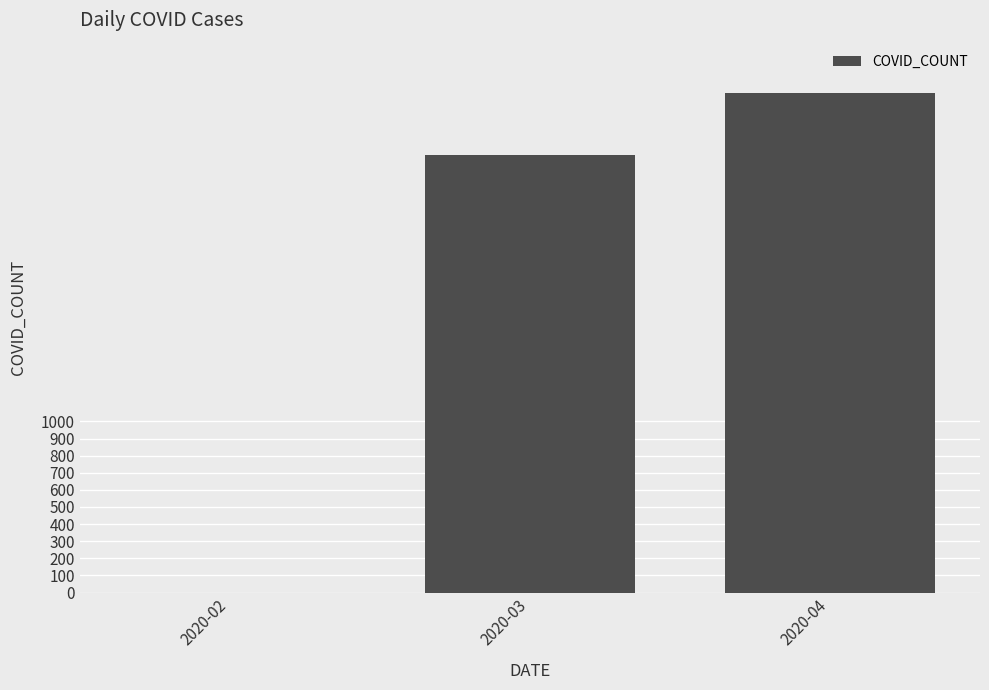

Count the number of data series in this chart.

1